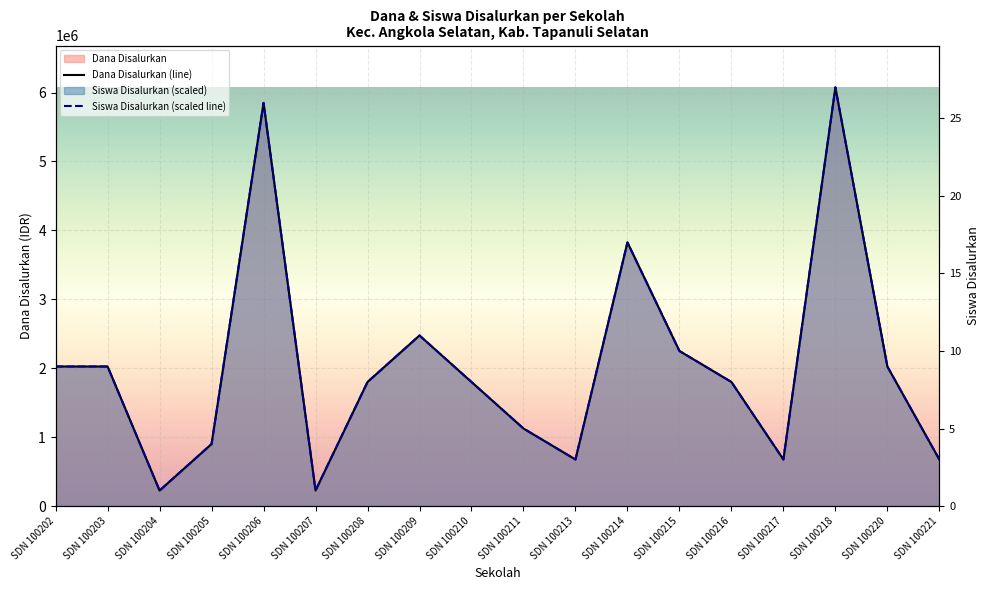

Reading left to right, extract all data points from this chart.

Dana Disalurkan (line): 2025000	2025000	225000	900000	5850000	225000	1800000	2475000	1800000	1125000	675000	3825000	2250000	1800000	675000	6075000	2025000	675000
Siswa Disalurkan (scaled line): 2025000	2025000	225000	900000	5850000	225000	1800000	2475000	1800000	1125000	675000	3825000	2250000	1800000	675000	6075000	2025000	675000